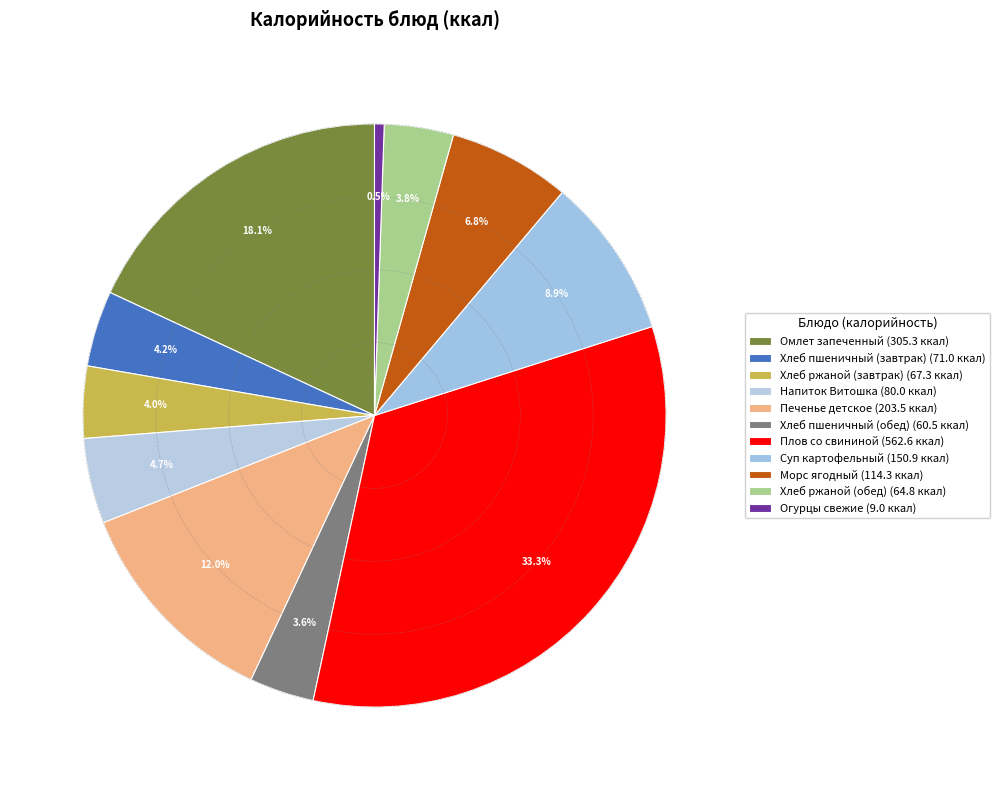

How many segments does this pie chart have?

11